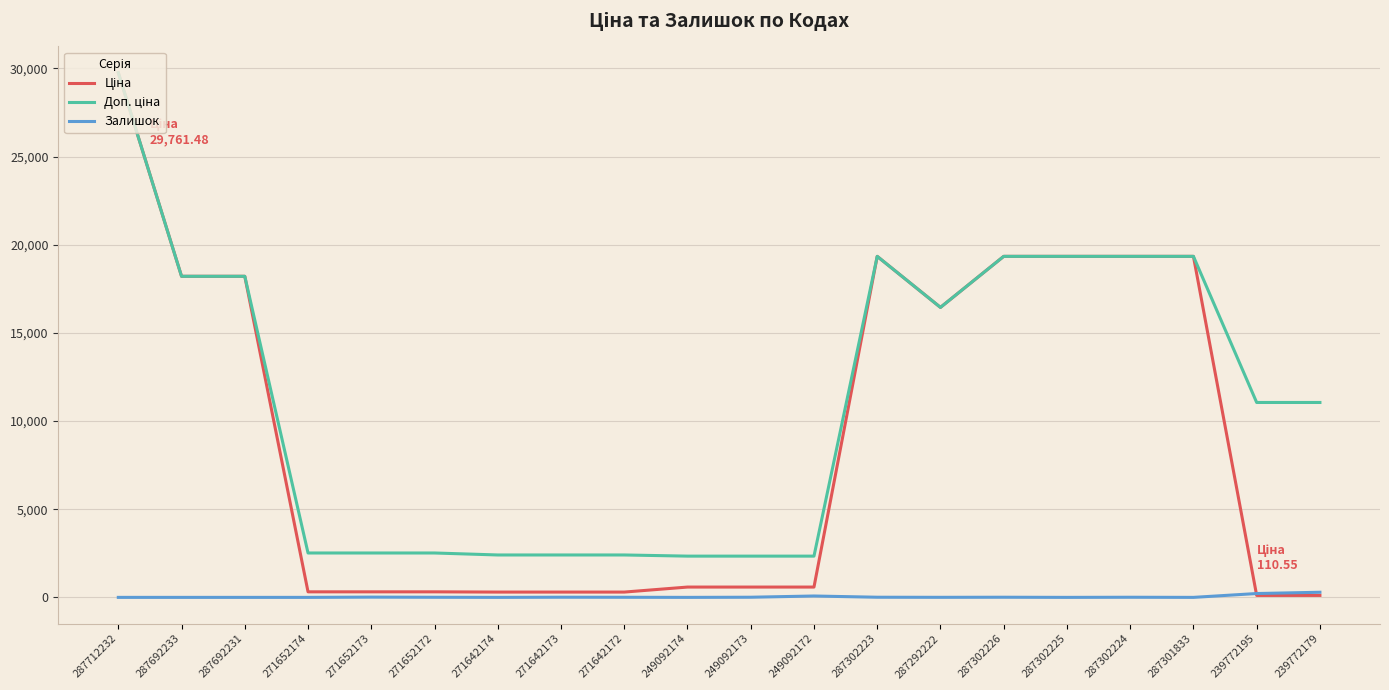

What is the greatest value displayed?

29761.5